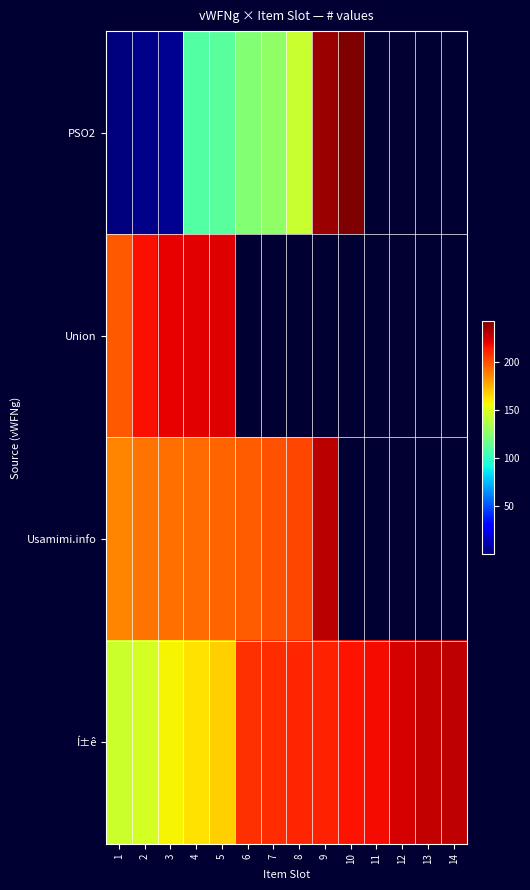

List the series in order of their peak value, highest first.

PSO2, Usamimi.info, Í±ê, Union